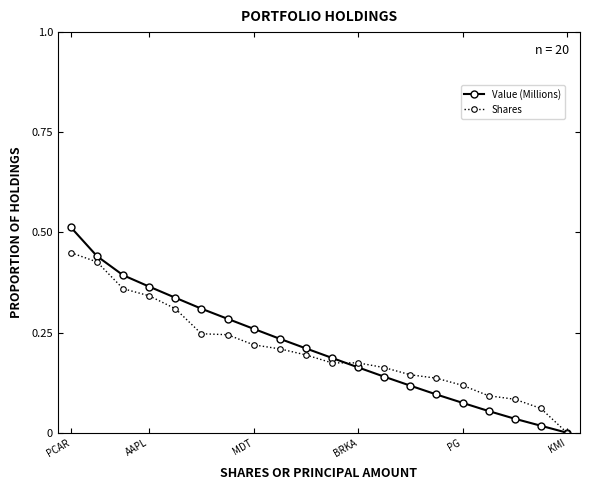

Which series has the largest range (max minus min)?

Value (Millions)